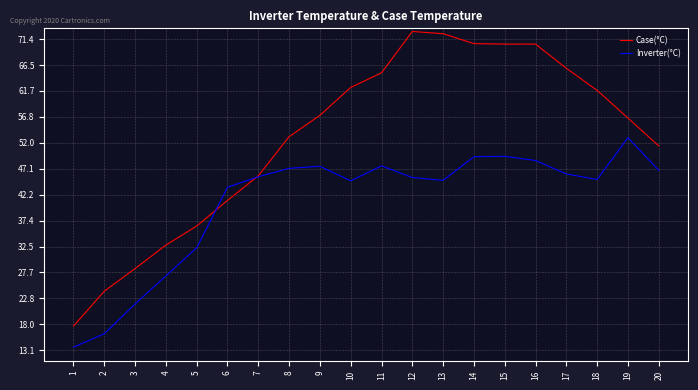

The Case(°C) series shows 22.1 at 4. True or false?

False